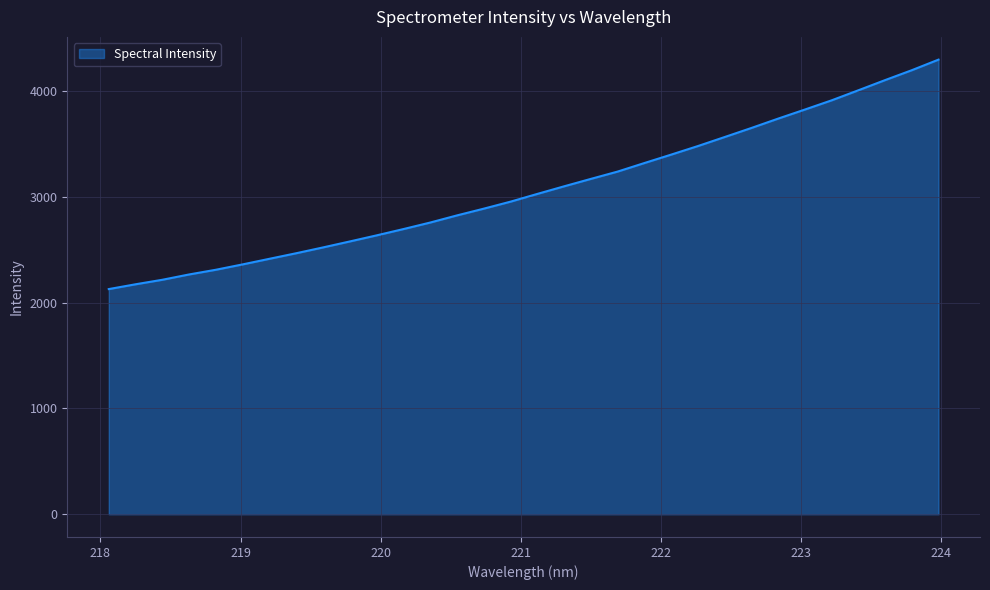

Count the number of data series in this chart.

1